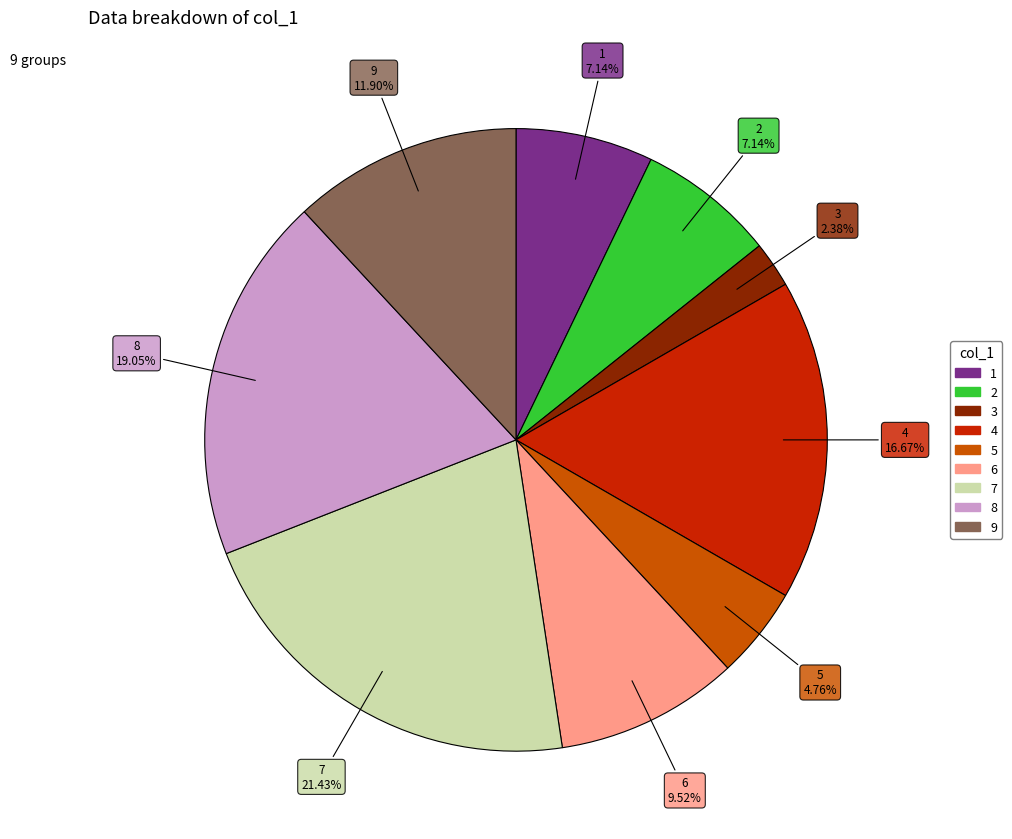

Which category has the smallest portion of the pie?

3